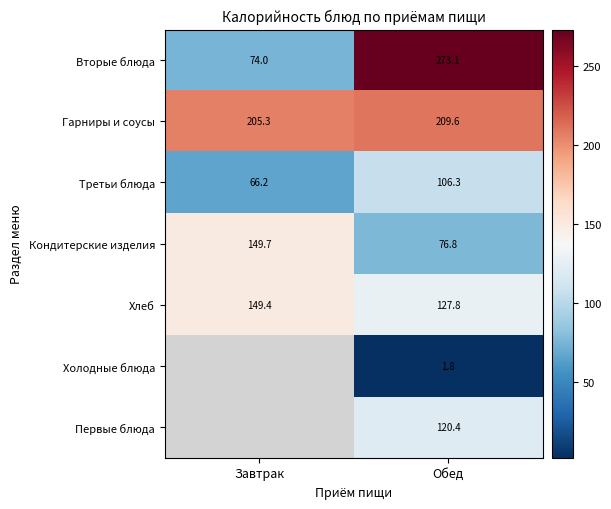

True or false: Холодные блюда has a value of 1.8 at Обед.

True